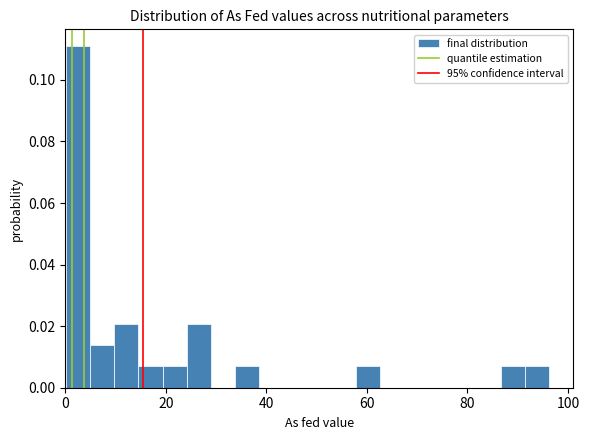

Read against the x-axis, roughly where is the centre of the tallest bar?

2